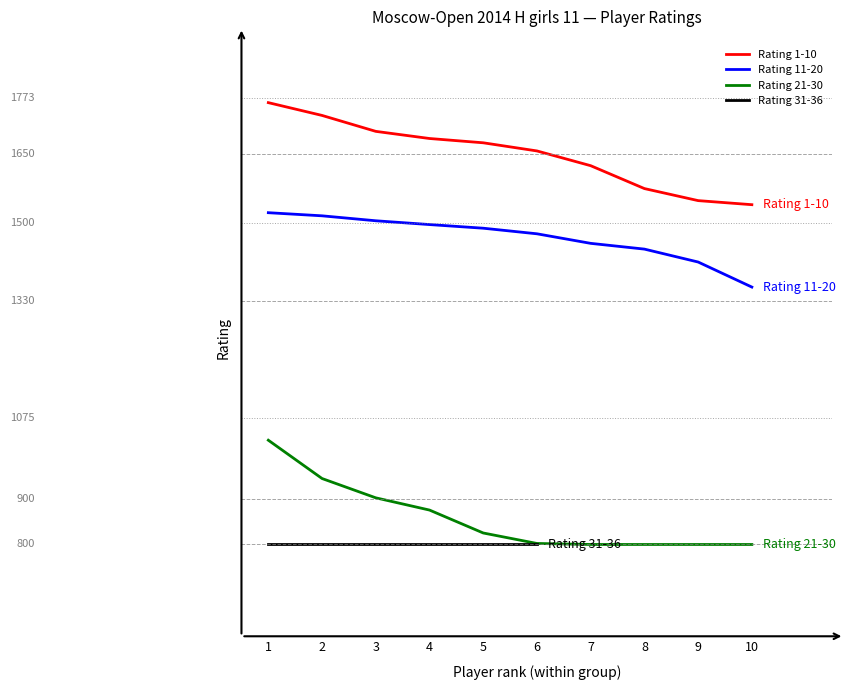

What is the sum of all Rating 21-30 values?

8575